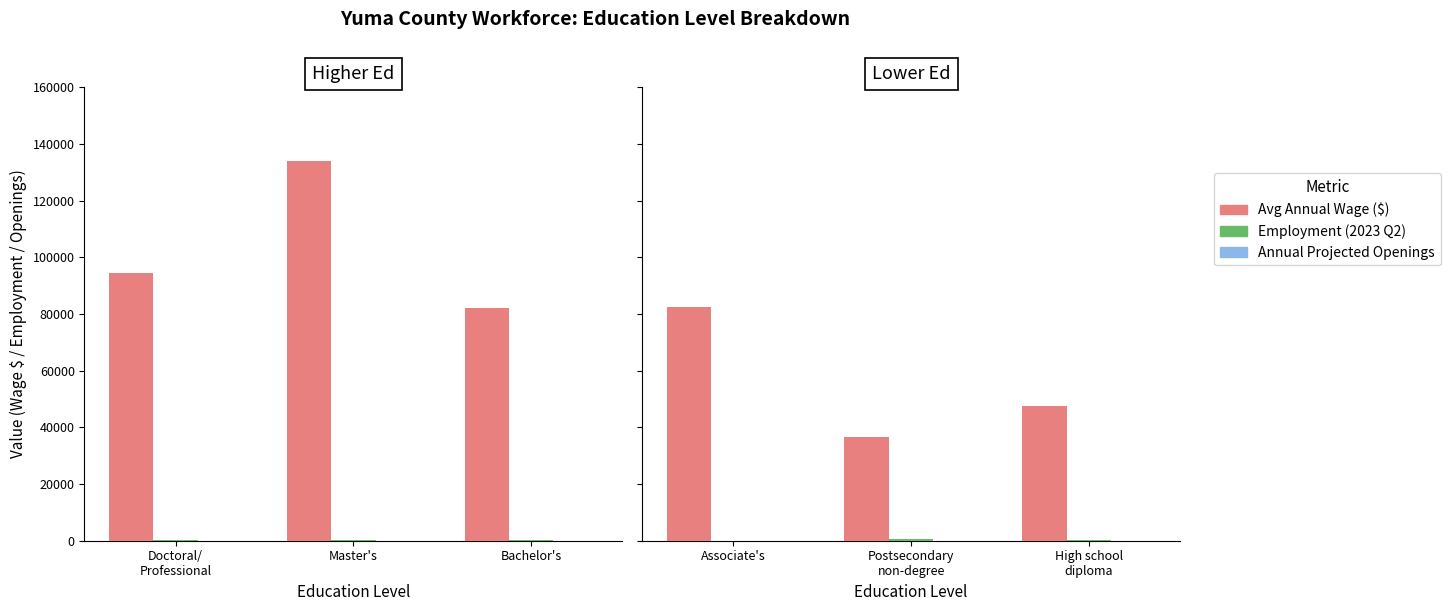

How many categories are shown in the chart?

3